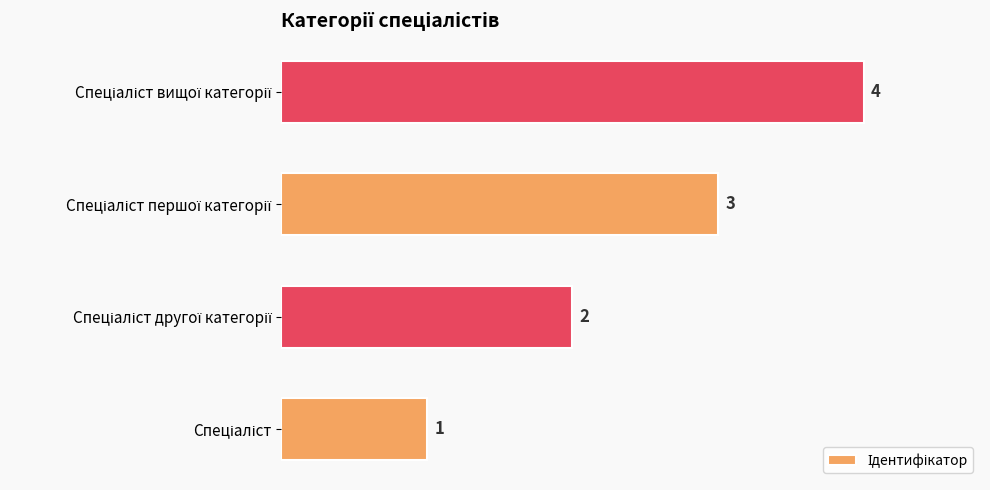

What is the maximum value shown in the chart?

4